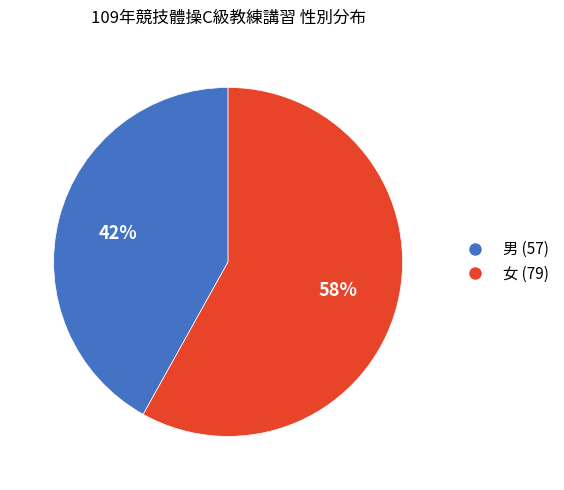

To the nearest percent, what is the difference between the 男 and 女 slice percentages?

16%